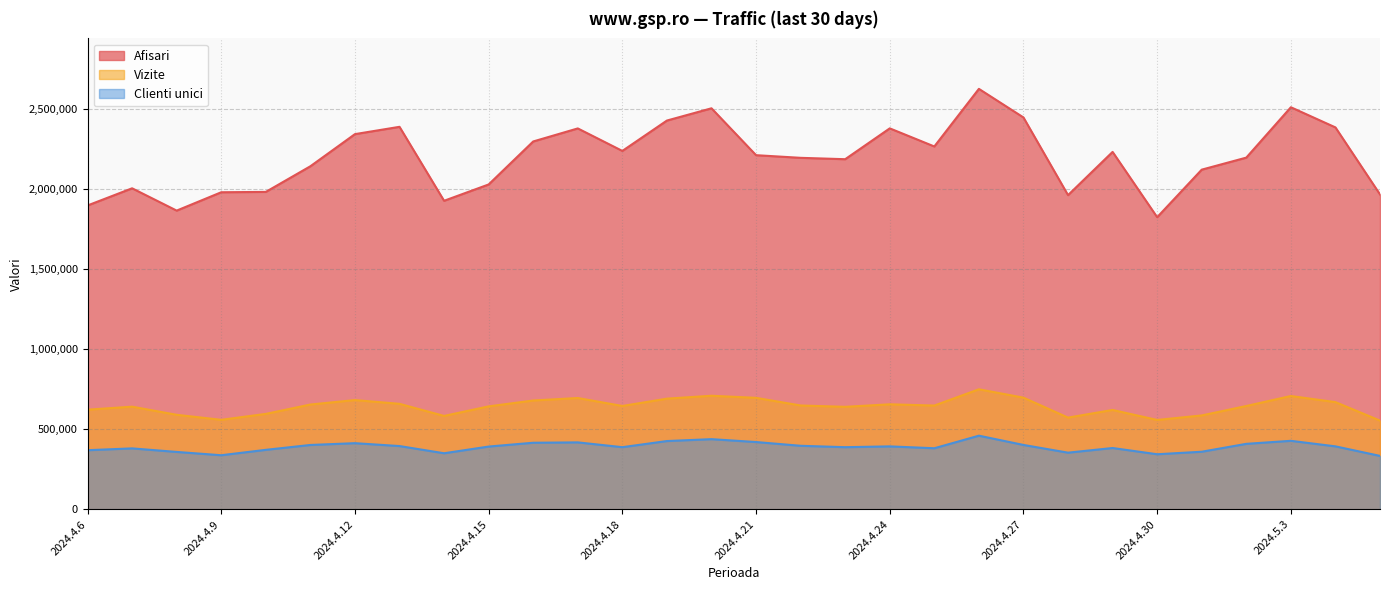

What is the average value of the Clienti unici series?

390774